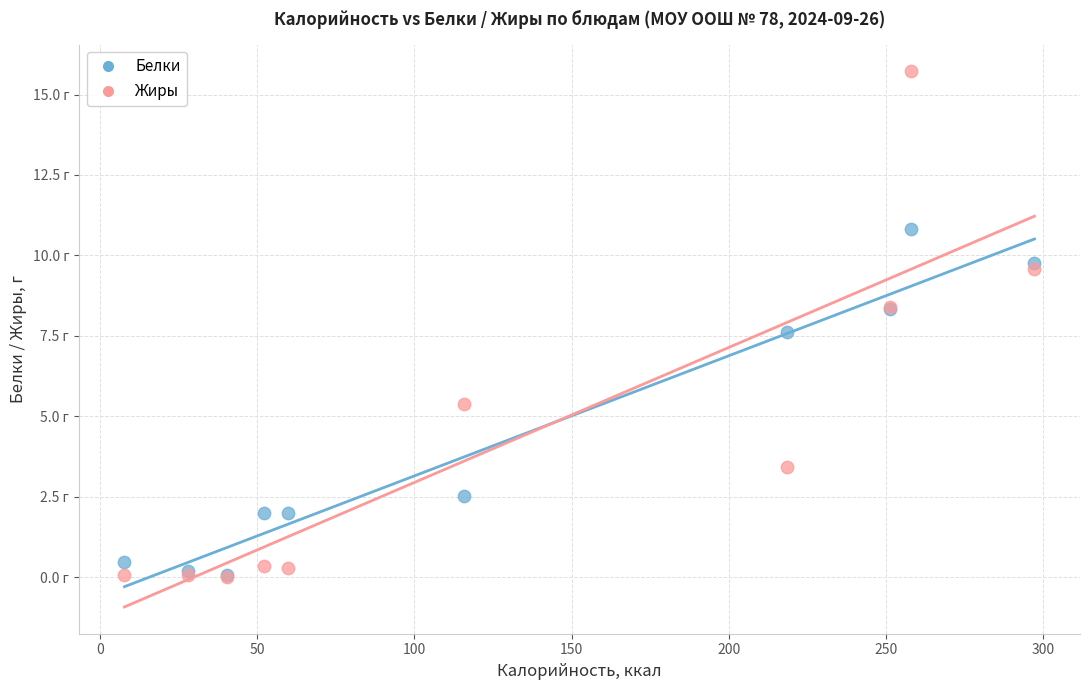

What are all the series names shown in the legend?

Белки, Жиры